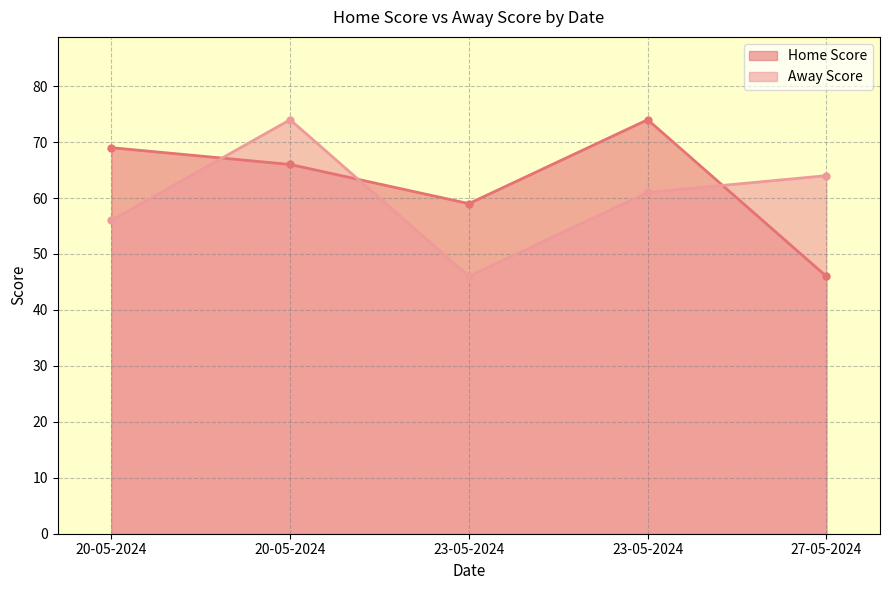

The value of Away Score at 23-05-2024 is 61. True or false?

True